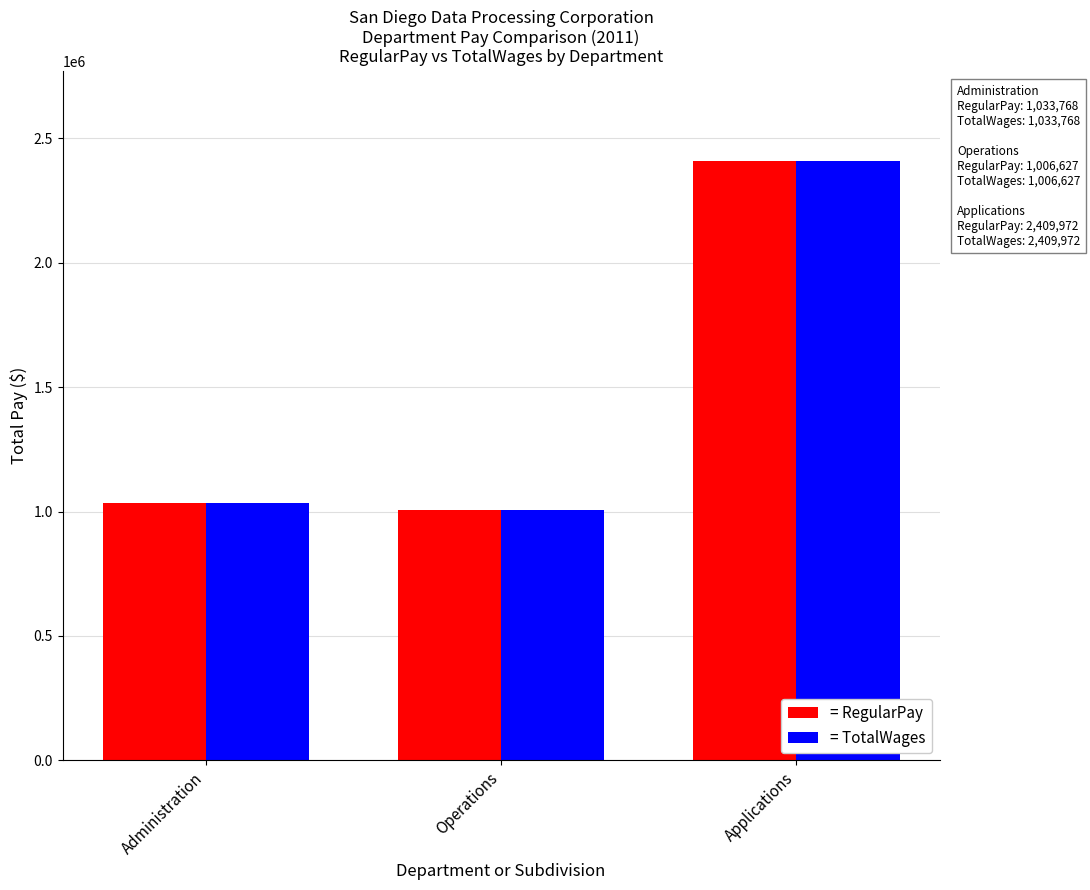

Which category has the highest value in the = RegularPay series?

Applications